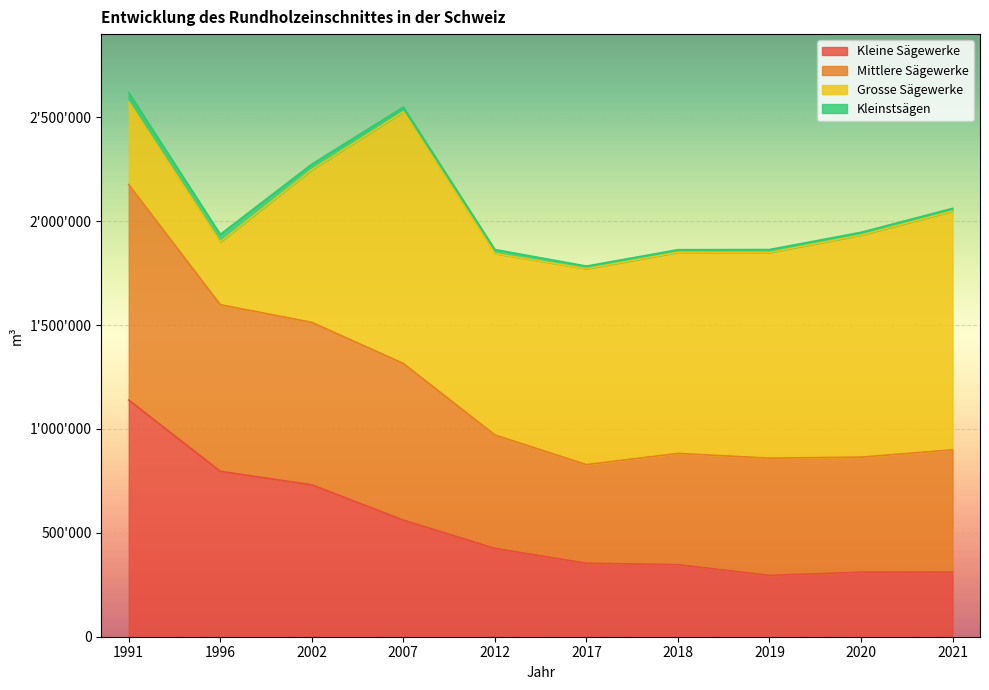

Where does the Mittlere Sägewerke series first go above 970927?

1991